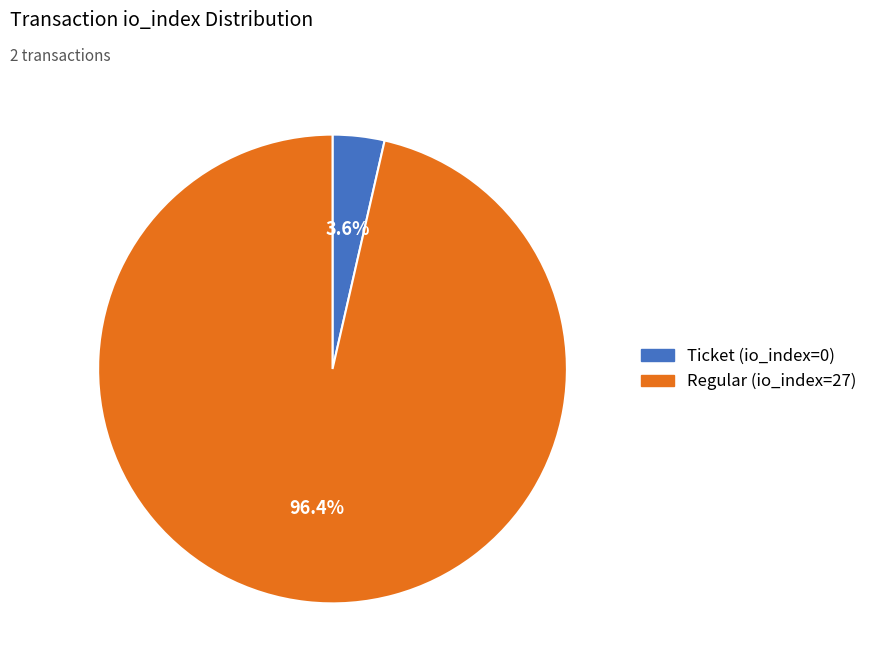

Between Regular (io_index=27) and Ticket (io_index=0), which is larger?

Regular (io_index=27)